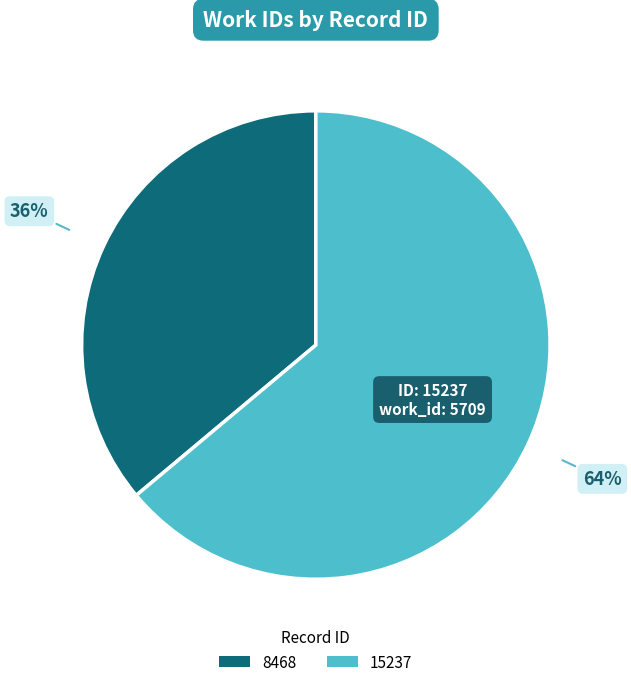

Which category has the smallest portion of the pie?

8468